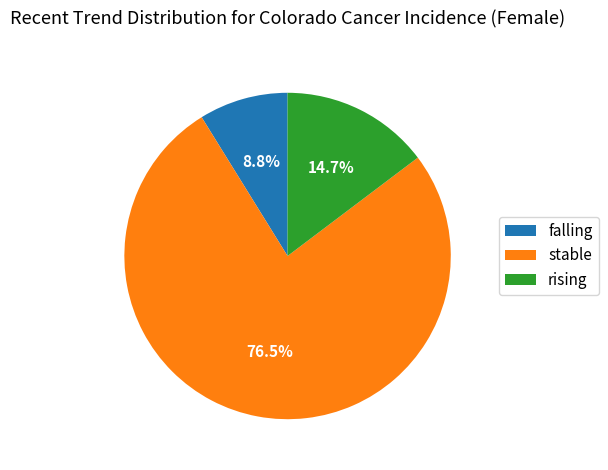

Which slice is the largest?

stable